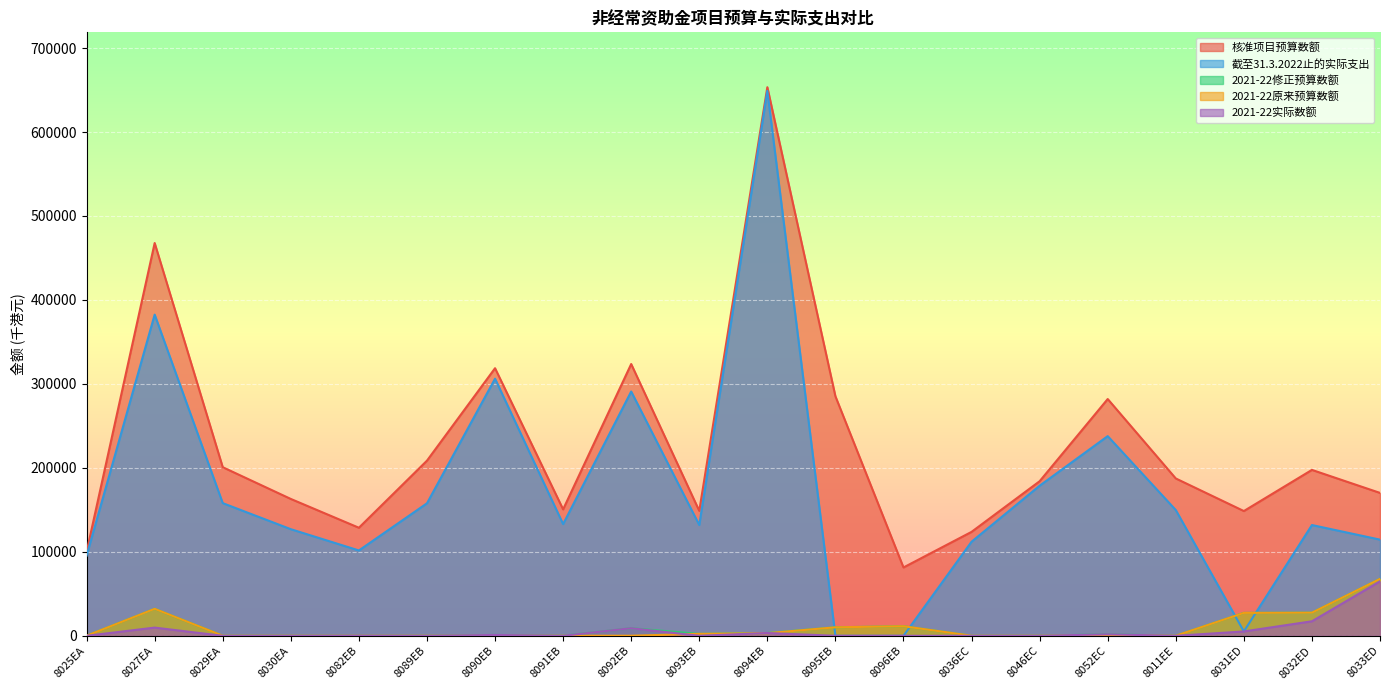

Which series changed the most between 8029EA and 8052EC?

核准项目预算数额